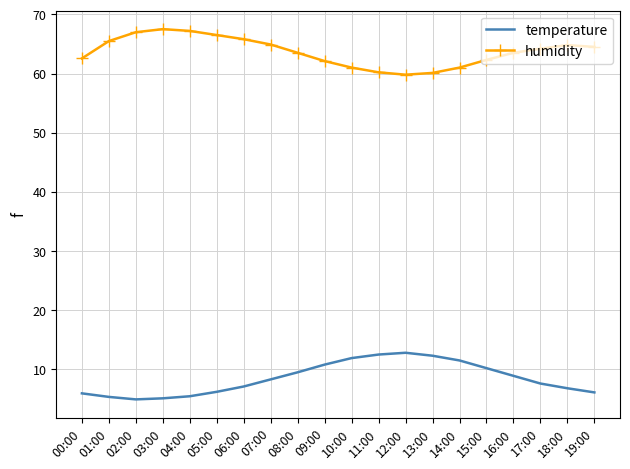

What is the difference between the maximum and second lowest values in the humidity series?

7.4